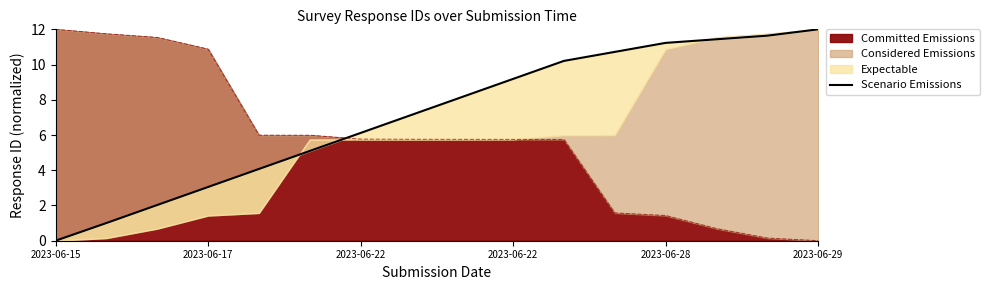

The value at 2023-06-29 is 3.0. True or false?

False